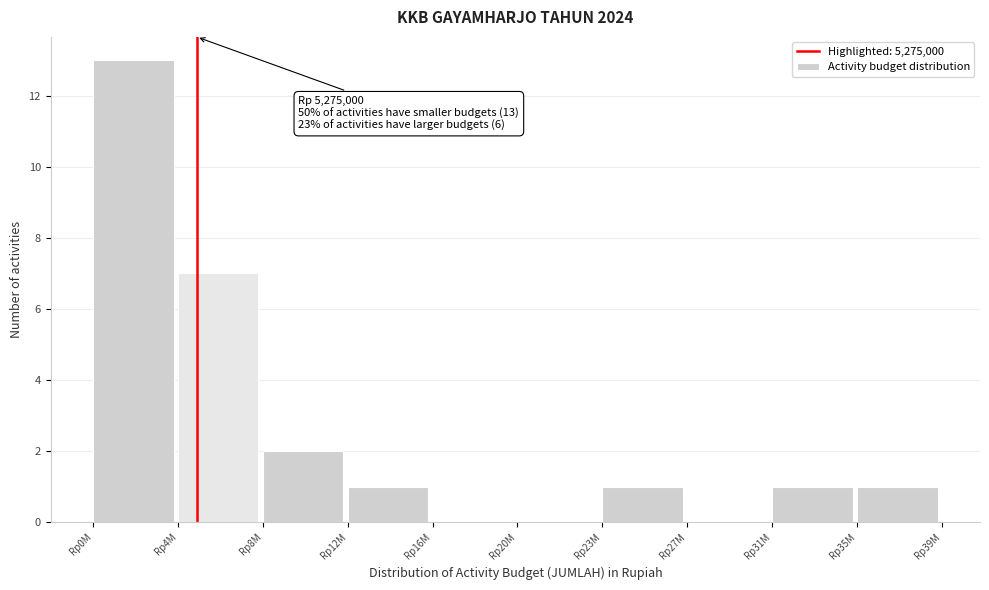

Reading left to right, list all the values displayed in this chart.

Rp0M=13	Rp4M=7	Rp8M=2	Rp12M=1	Rp16M=0	Rp20M=0	Rp23M=1	Rp27M=0	Rp31M=1	Rp35M=1